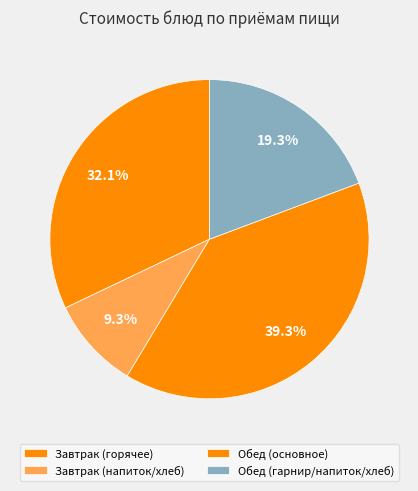

Count the number of slices in the pie.

4